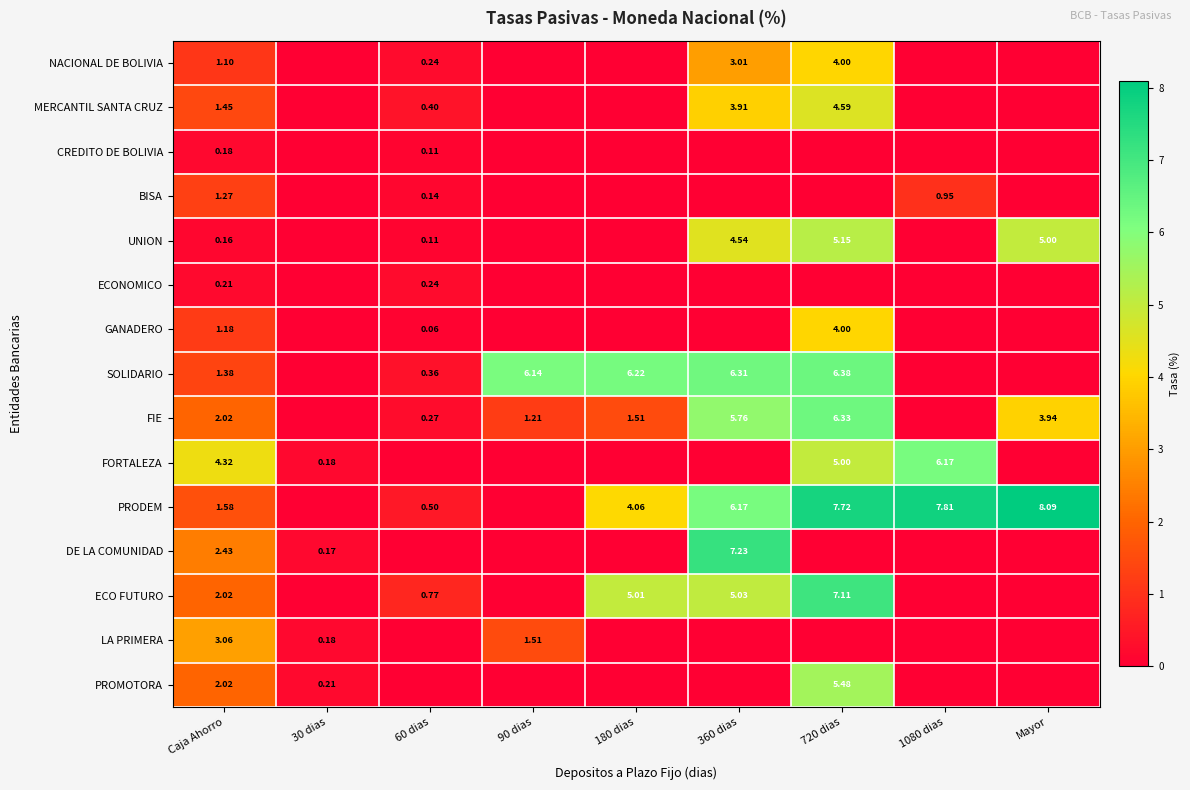

Rank the categories by ECONOMICO value from highest to lowest.

60 dias, Caja Ahorro, 30 dias, 90 dias, 180 dias, 360 dias, 720 dias, 1080 dias, Mayor